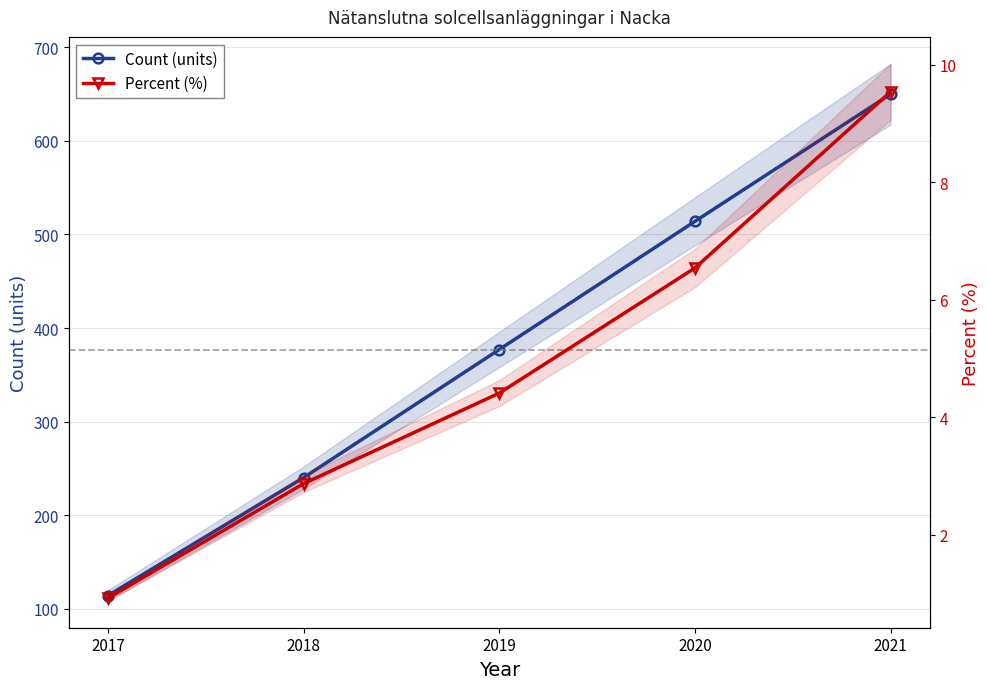

The Count (units) series shows 377.0 at 2019. True or false?

True